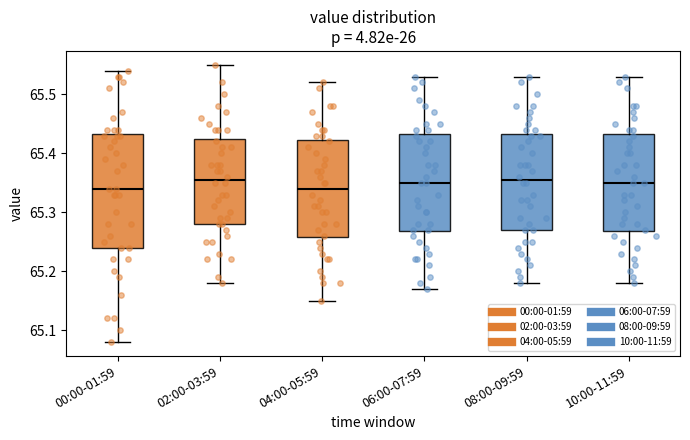

Comparing the boxes themselves (not the whiskers), which one is the tallest?

00:00-01:59